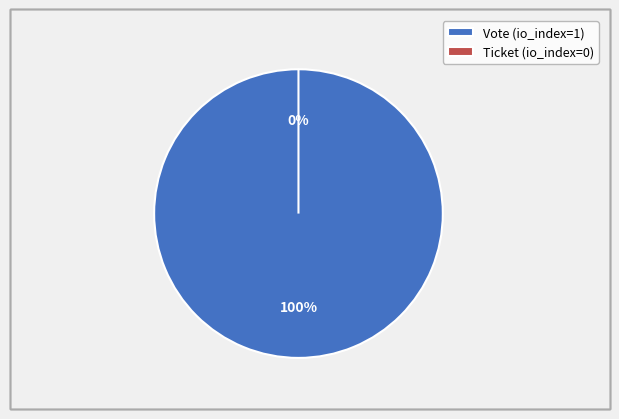

True or false: Ticket (io_index=0) accounts for 0% of the total.

True